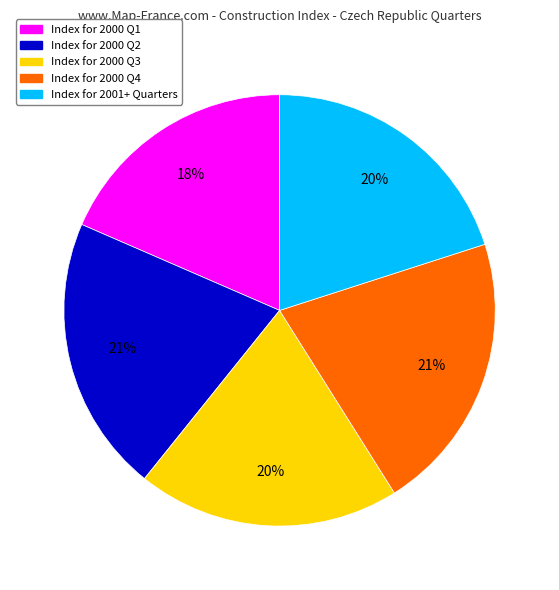

To the nearest percent, what is the difference between the largest and smallest slice percentages?

3%